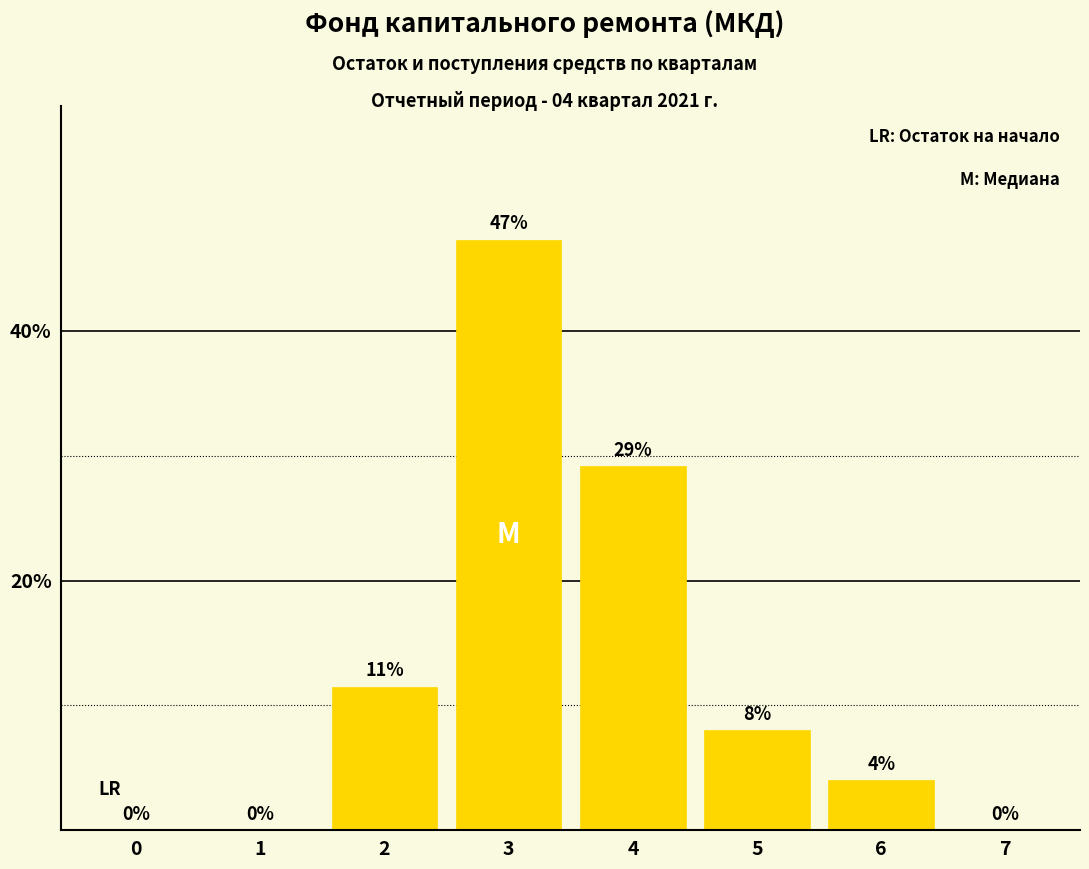

What is the greatest value displayed?

47.3